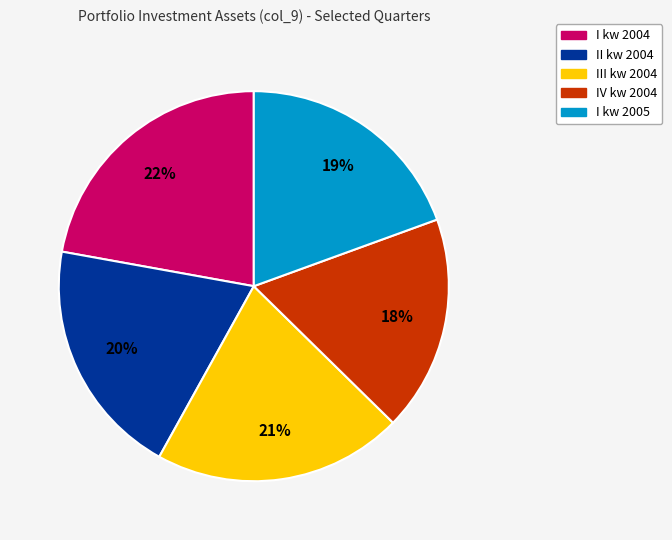

To the nearest percent, what is the difference between the largest and smallest slice percentages?

4%